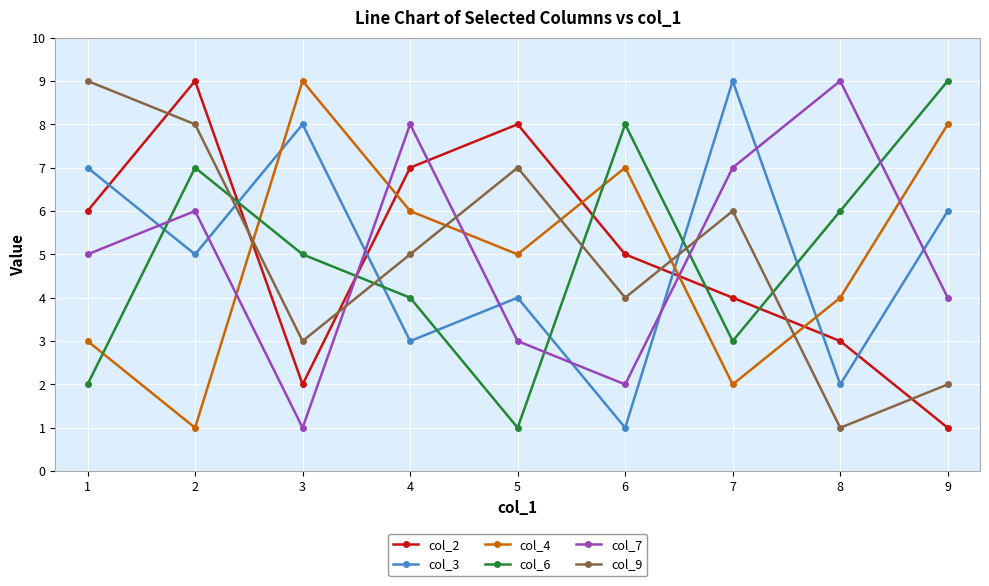

Between which two adjacent categories do col_3 and col_2 first intersect?

1 and 2